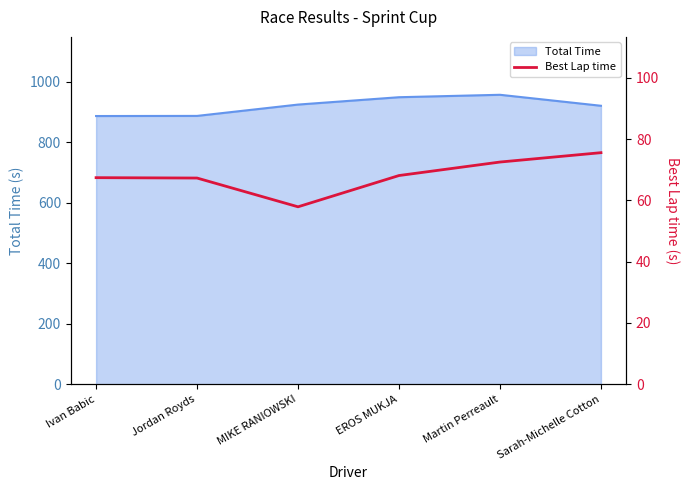

The value of Total Time at Jordan Royds is 887.4. True or false?

True